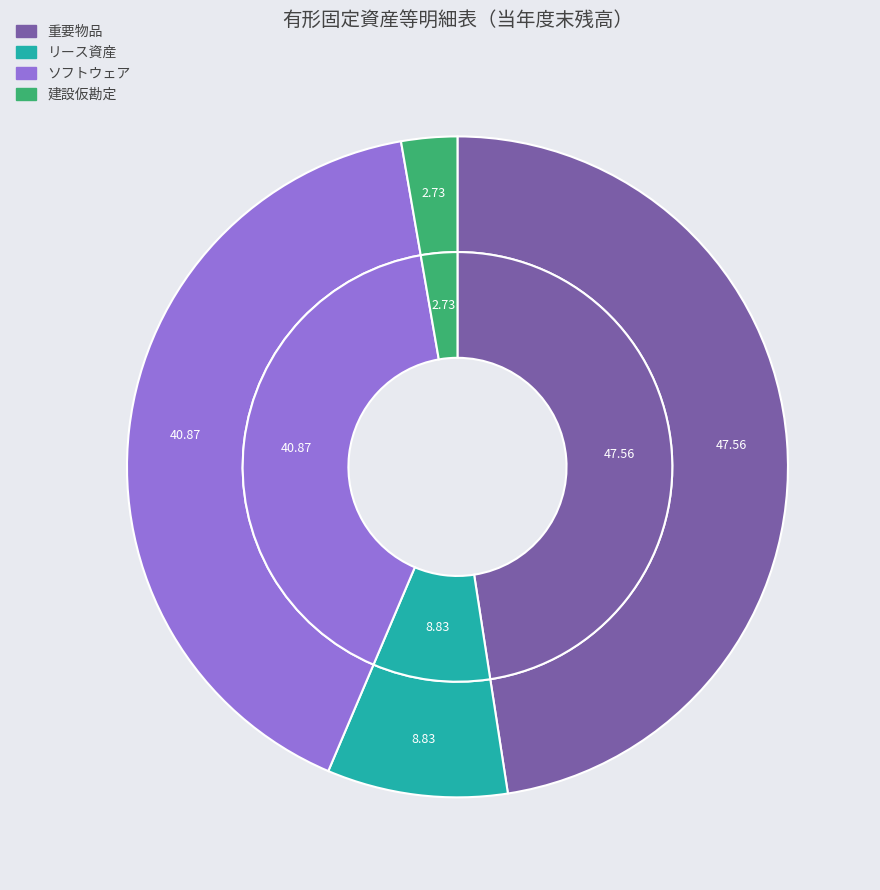

To the nearest percent, what is the difference between the ソフトウェア and リース資産 slice percentages?

32%